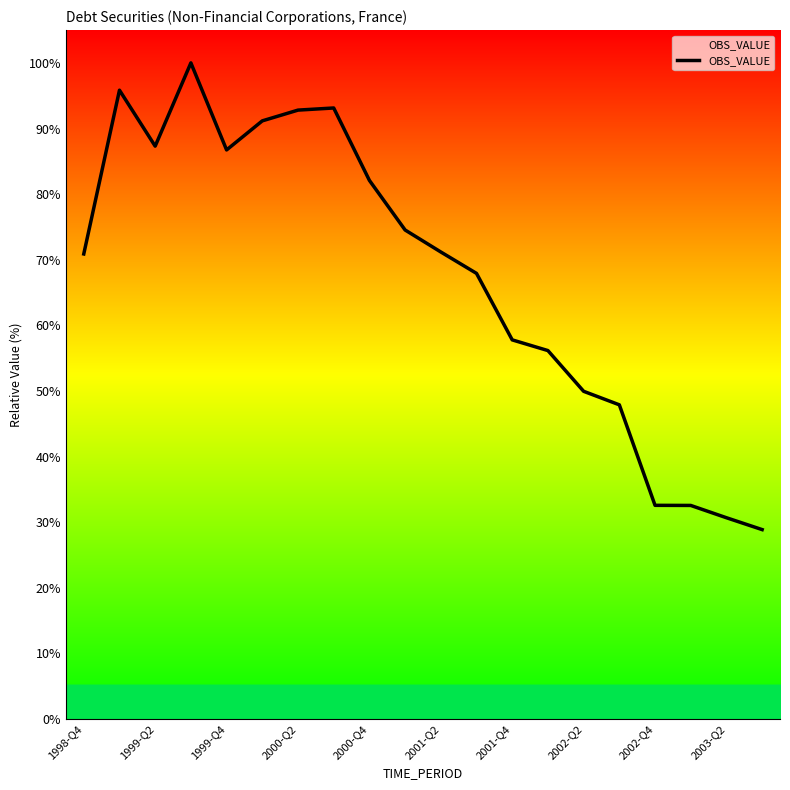

What is the difference between the maximum and minimum values?

71.1